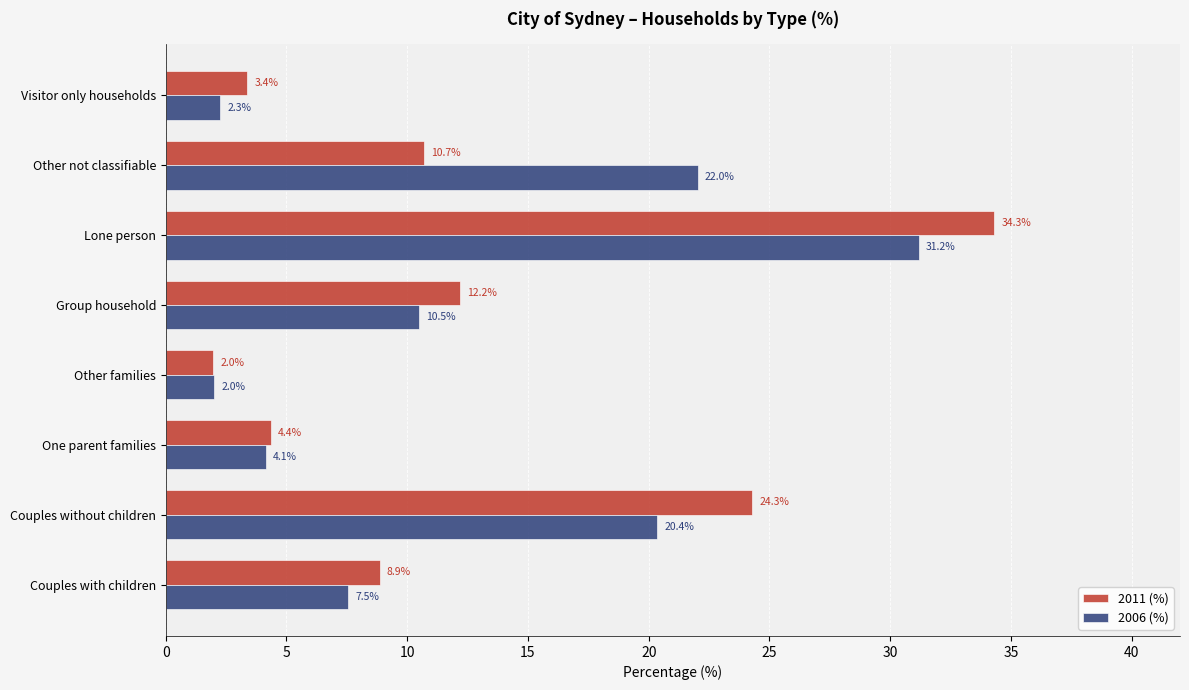

At which category is the sum across all series the highest?

Lone person